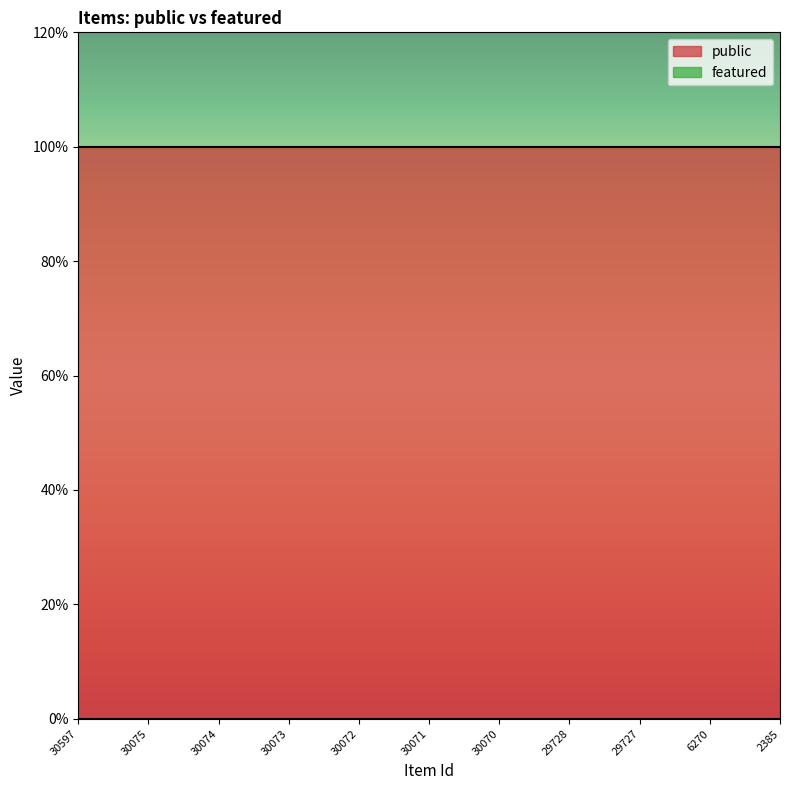

Reading right to left, transcribe all the data shown in this chart.

public: 2385=1	6270=1	29727=1	29728=1	30070=1	30071=1	30072=1	30073=1	30074=1	30075=1	30597=1
featured: 2385=0	6270=0	29727=0	29728=0	30070=0	30071=0	30072=0	30073=0	30074=0	30075=0	30597=0